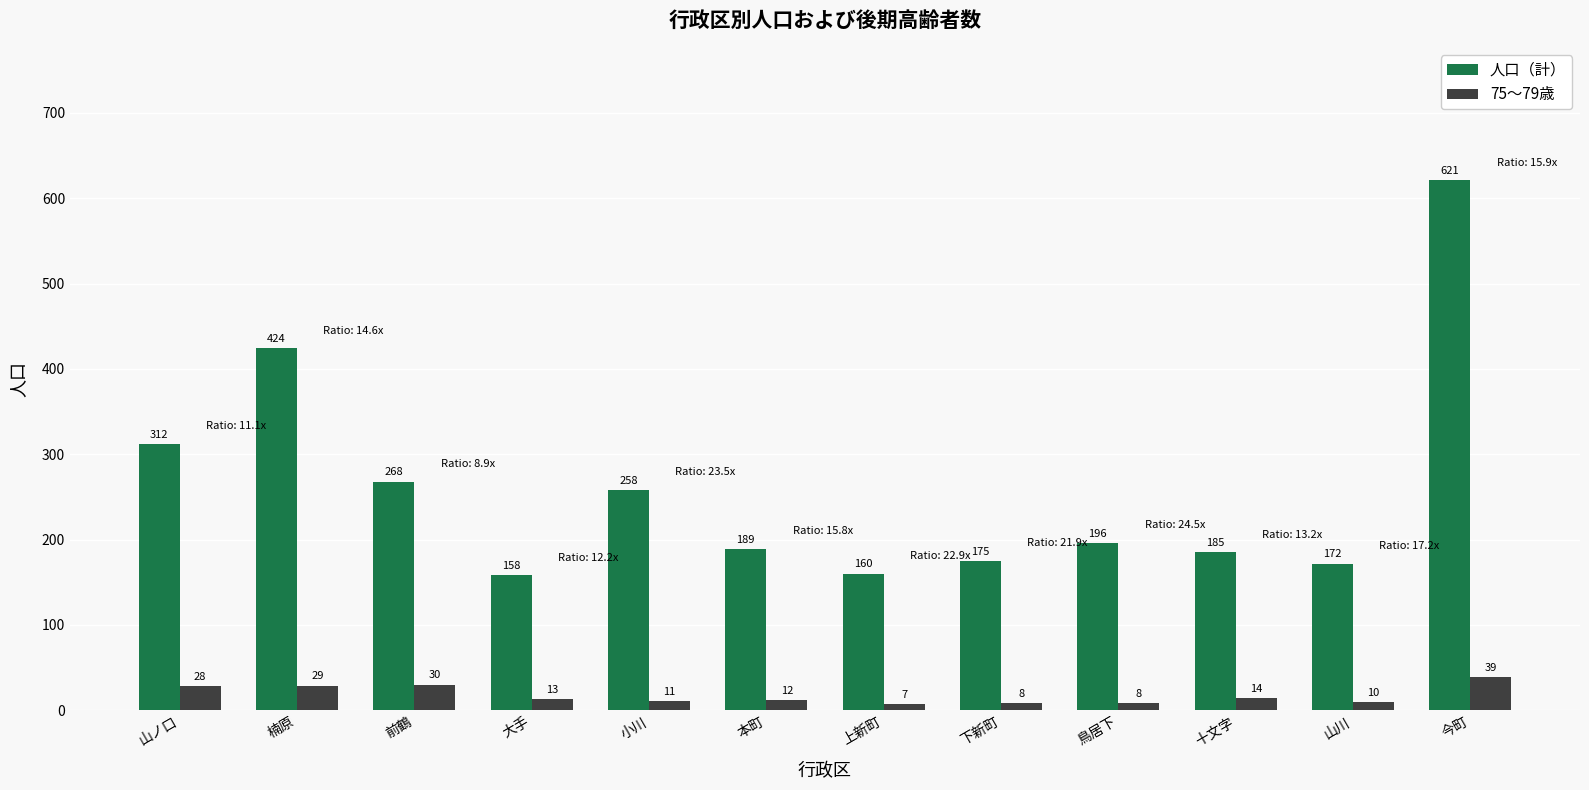

Reading left to right, list all the values displayed in this chart.

人口（計）: 山ノ口=312	楠原=424	前鶴=268	大手=158	小川=258	本町=189	上新町=160	下新町=175	鳥居下=196	十文字=185	山川=172	今町=621
75～79歳: 山ノ口=28	楠原=29	前鶴=30	大手=13	小川=11	本町=12	上新町=7	下新町=8	鳥居下=8	十文字=14	山川=10	今町=39